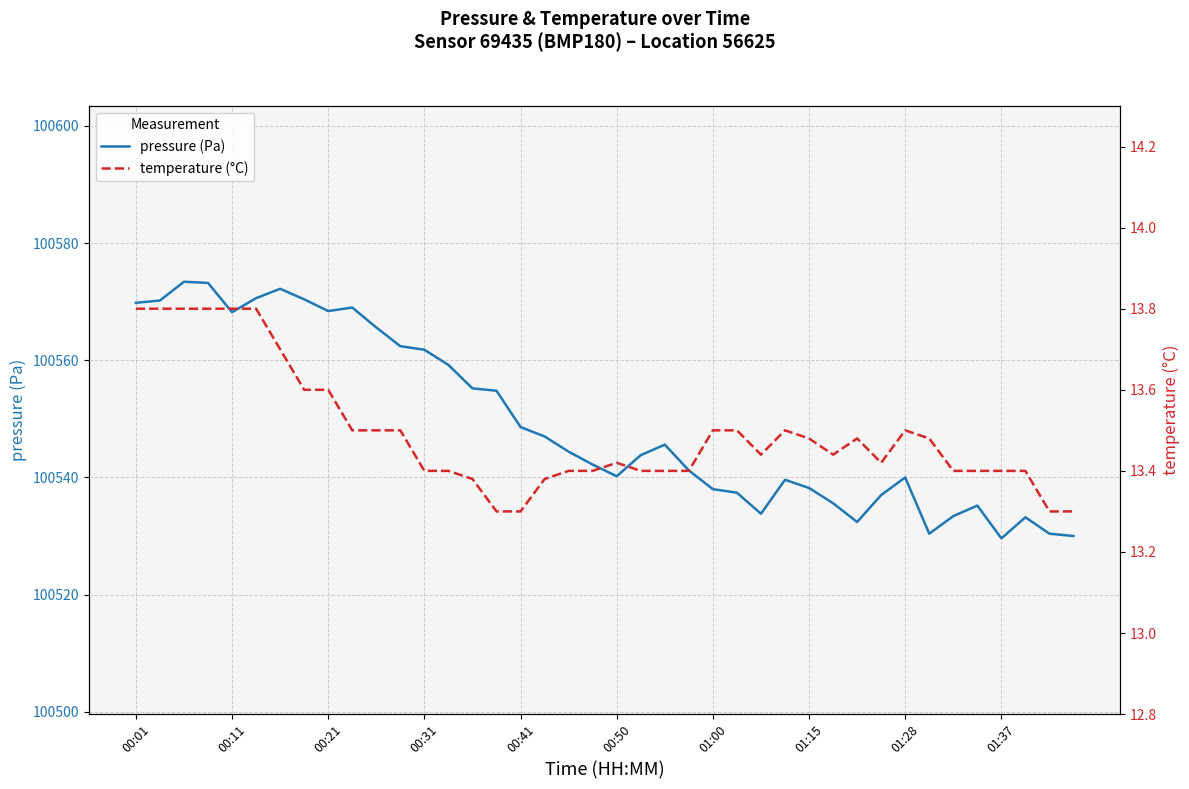

What is the lowest value of the pressure (Pa) series?

100529.6